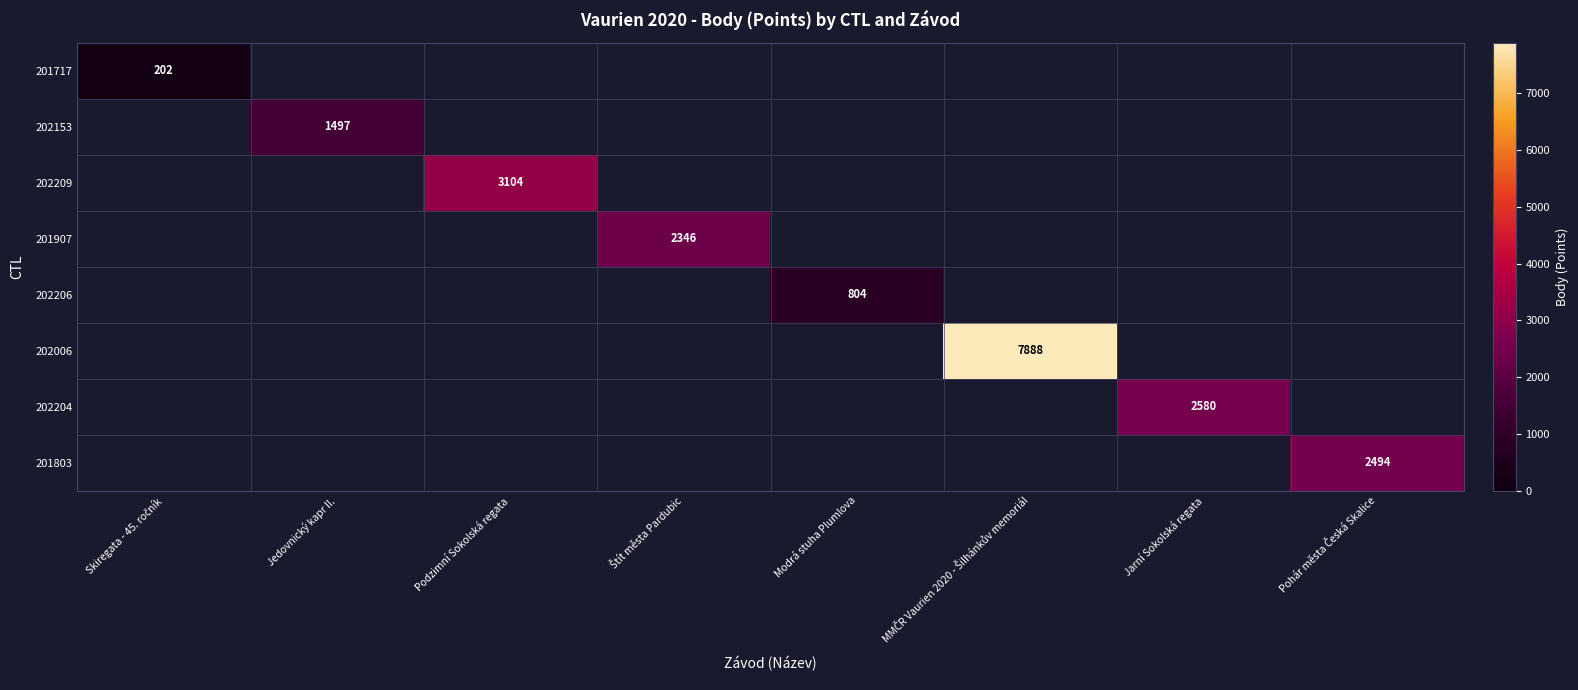

Which series has the widest spread of values?

201717